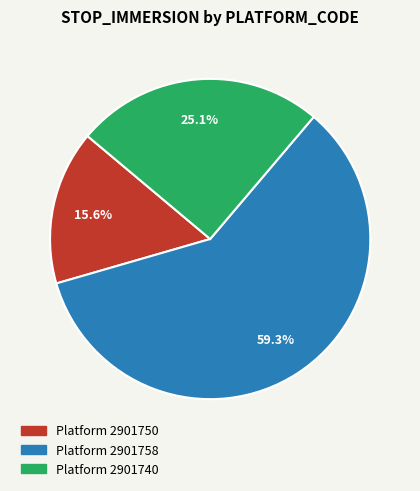

Is there a majority slice in this chart?

Yes